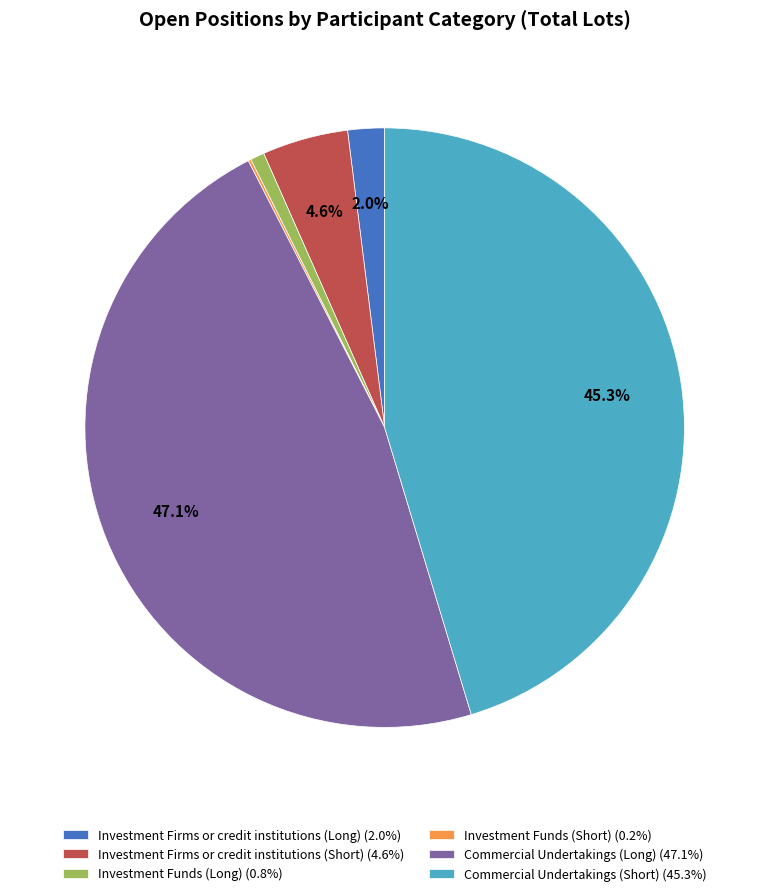

Does Investment Firms or credit institutions (Long) (2.0%) represent more than half of the total?

No